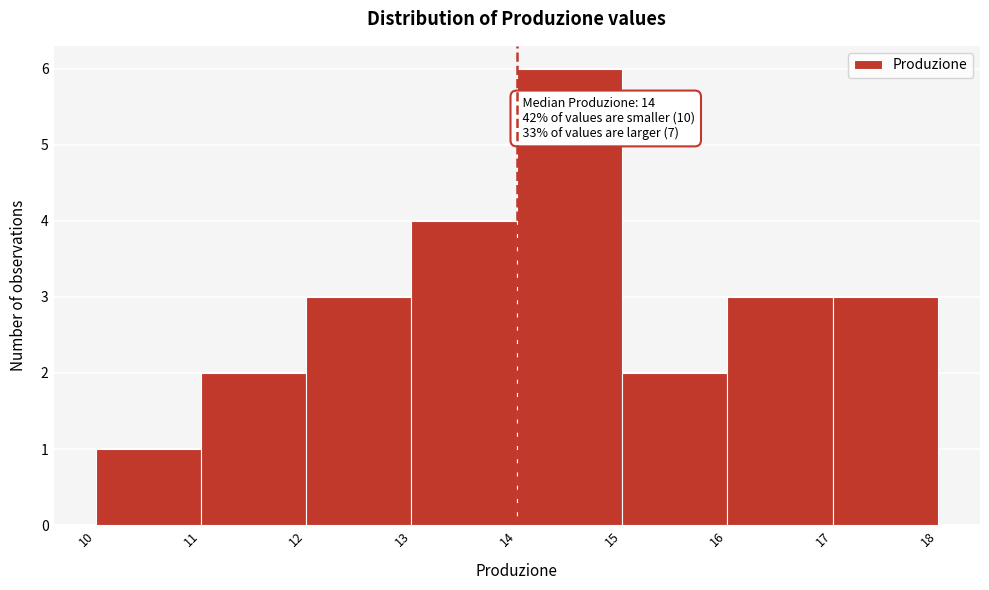

Which range on the x-axis has the tallest bar?

14 to 15